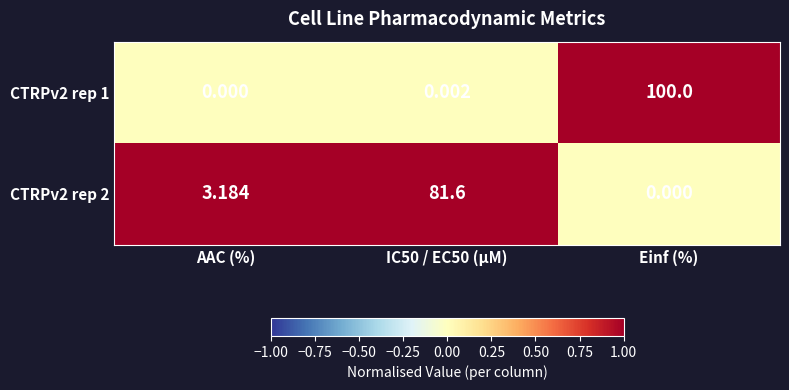

Which series changed the most between AAC (%) and IC50 / EC50 (µM)?

CTRPv2 rep 2